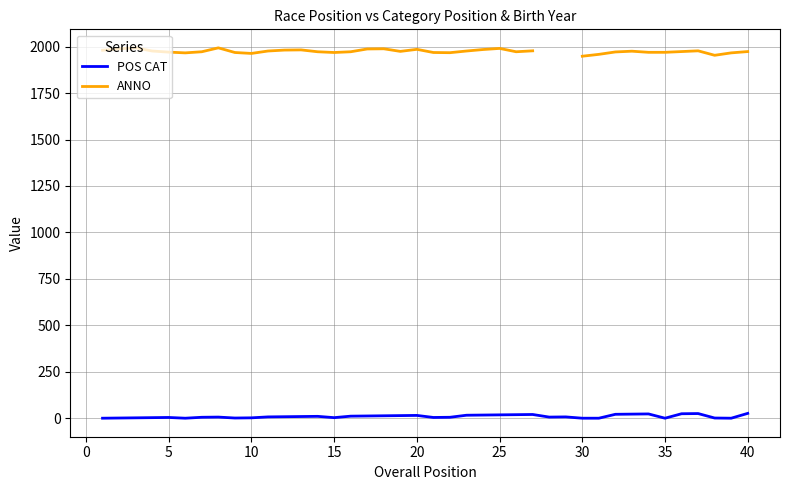

True or false: ANNO and POS CAT intersect in this chart.

False